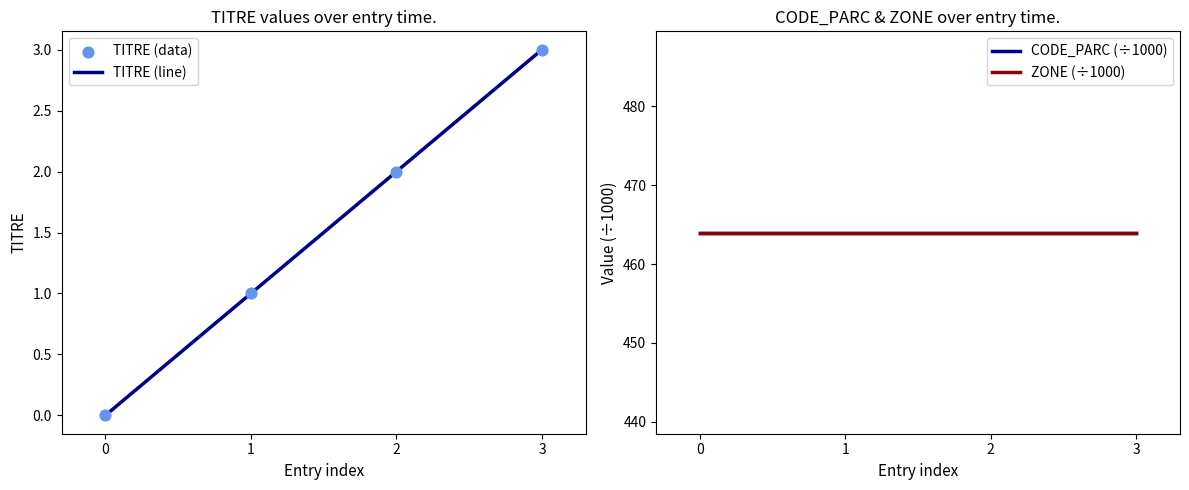

Which series reaches the minimum Y coordinate?

TITRE (line)